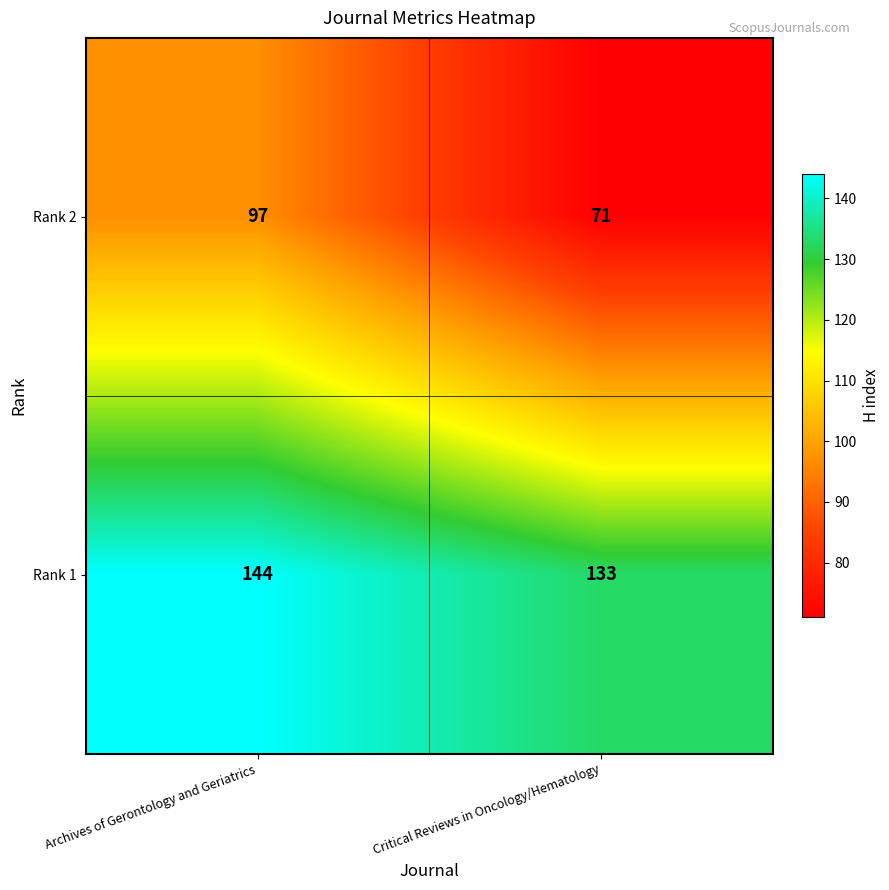

What is the approximate value of Rank 1 at Critical Reviews in Oncology/Hematology, to the nearest 10?

130